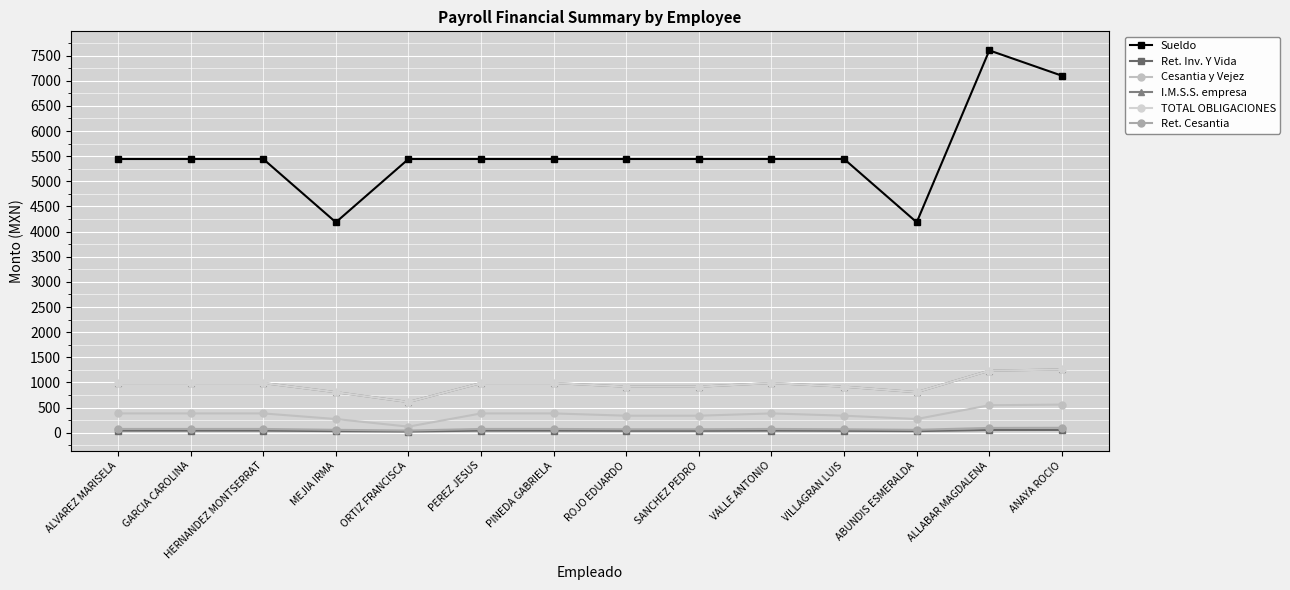

What is the spread (max minus min) of values at VALLE ANTONIO?

5401.6